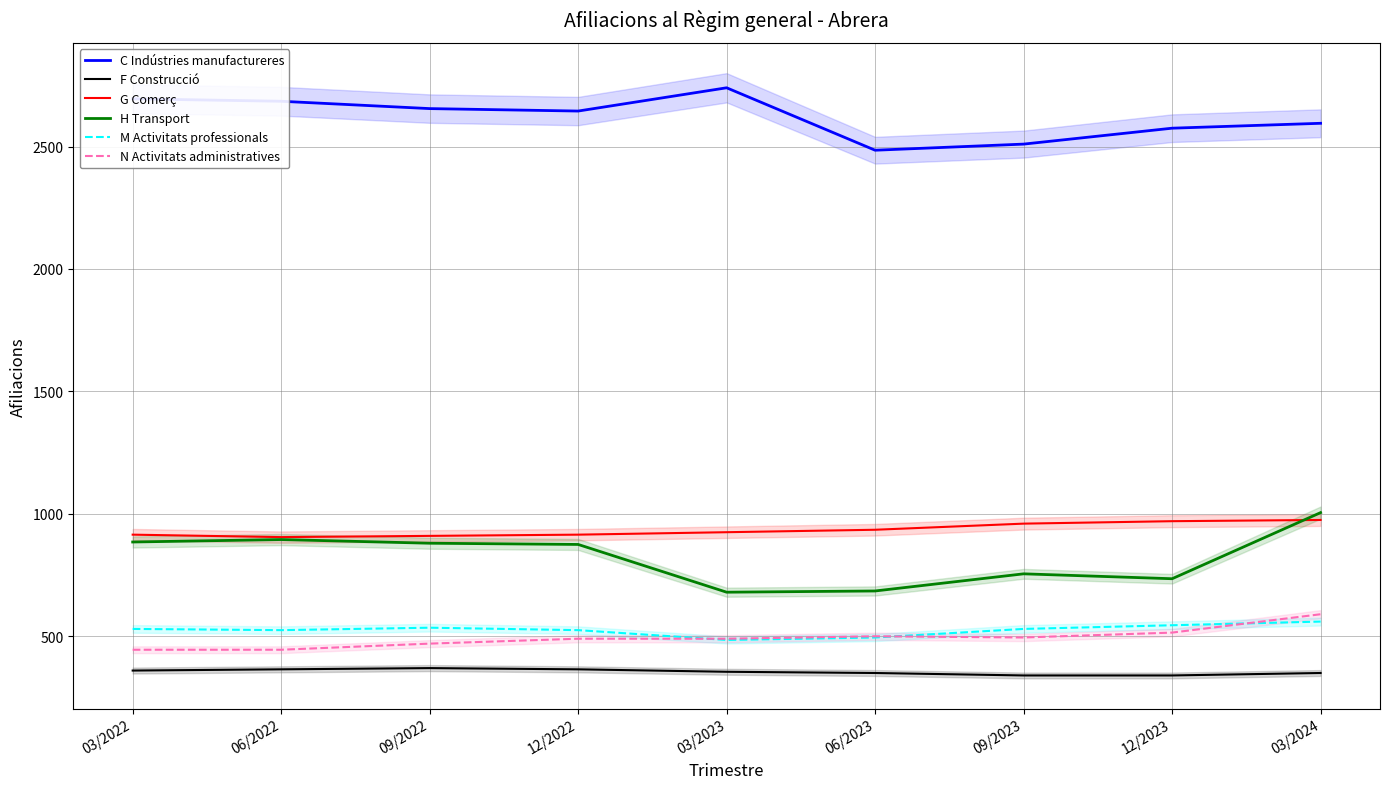

What is the highest value of the N Activitats administratives series?

590